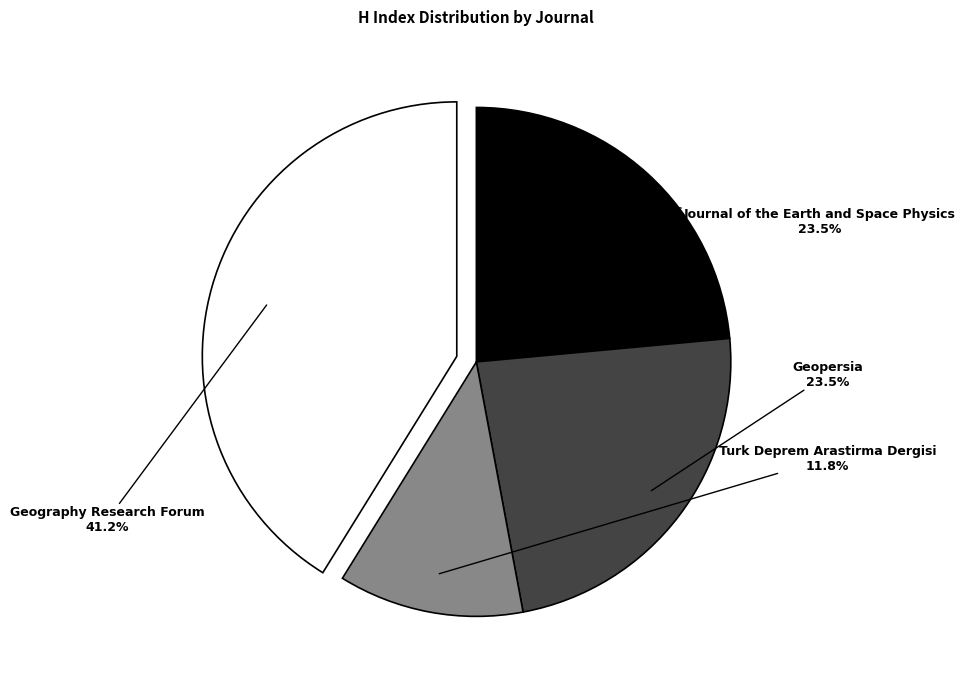

Is there a majority slice in this chart?

No